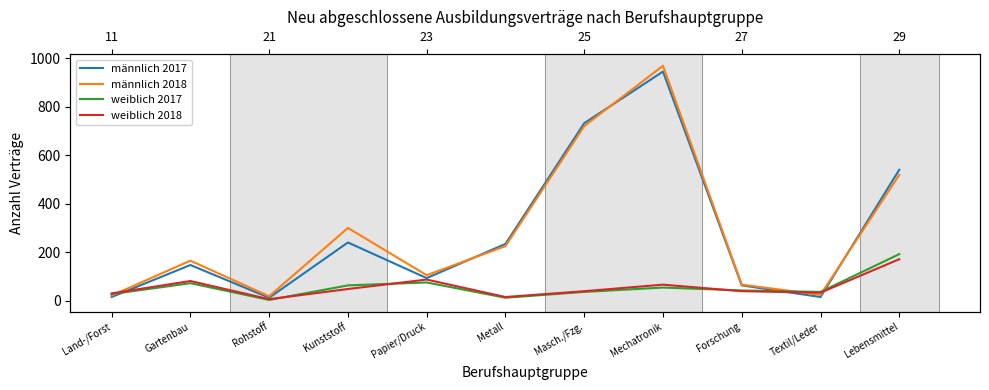

The value of männlich 2018 at Land-/Forst is 21. True or false?

True